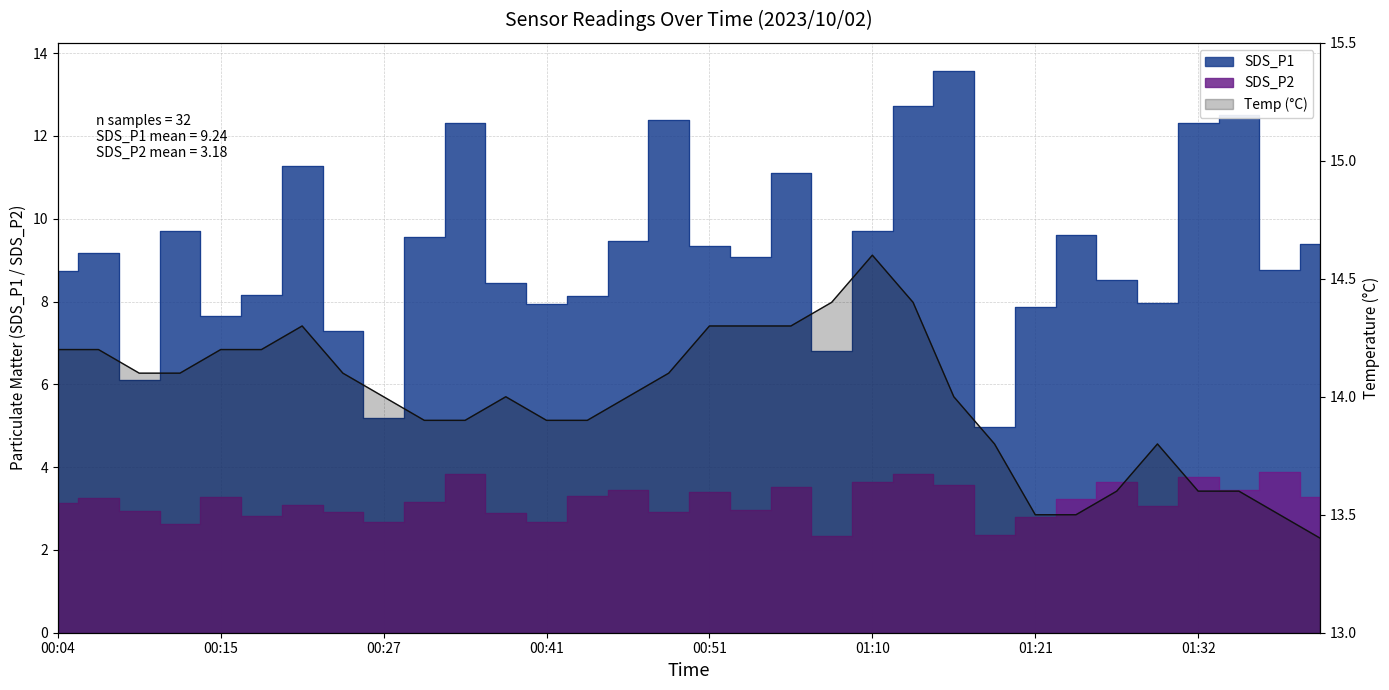

What is the minimum value shown in the chart?

2.3